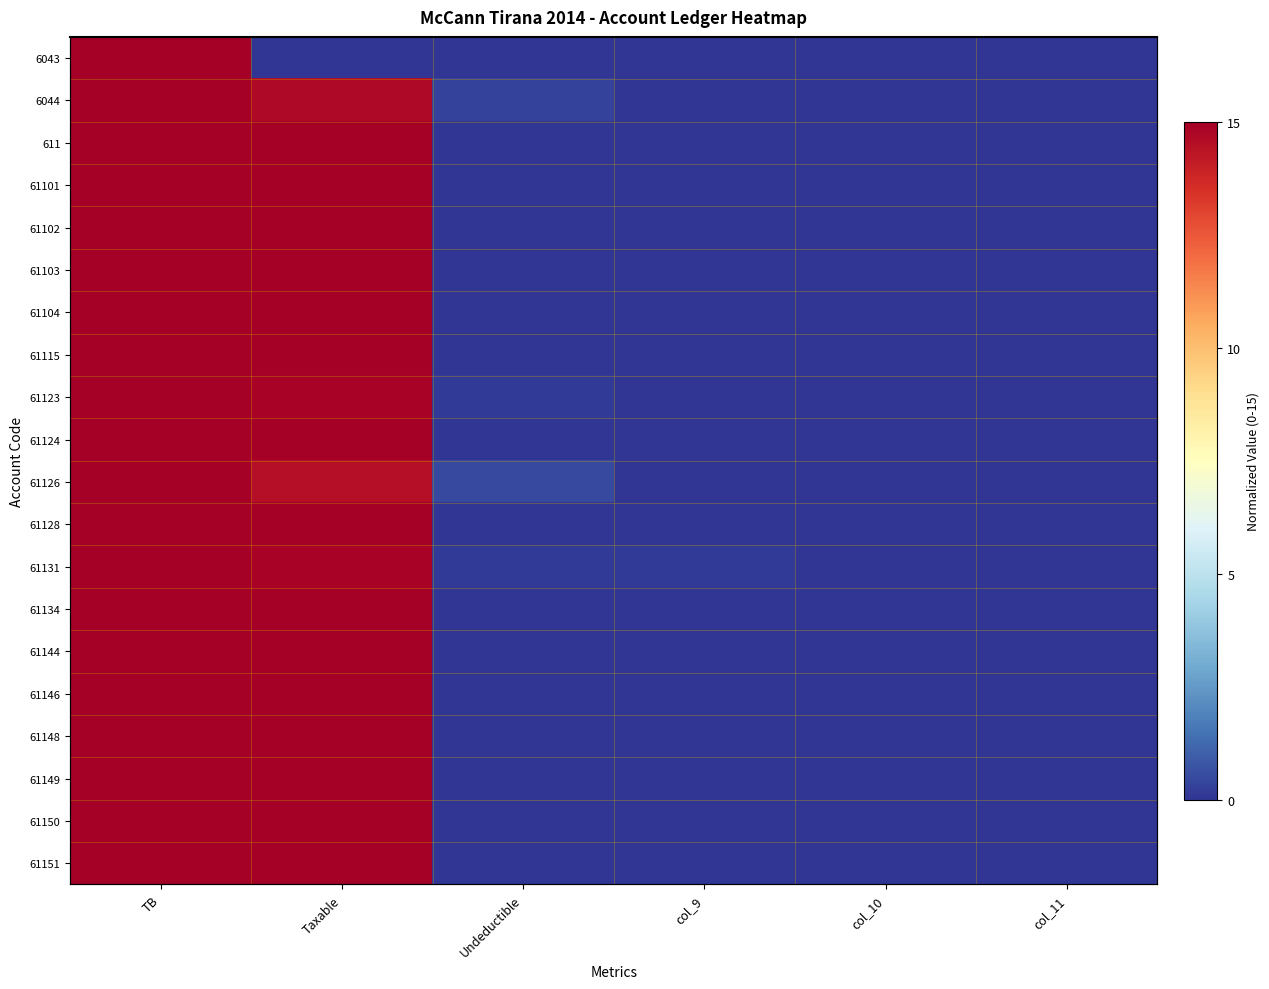

List the labels in order of 61123 value, smallest first.

col_9, col_10, col_11, Undeductible, Taxable, TB